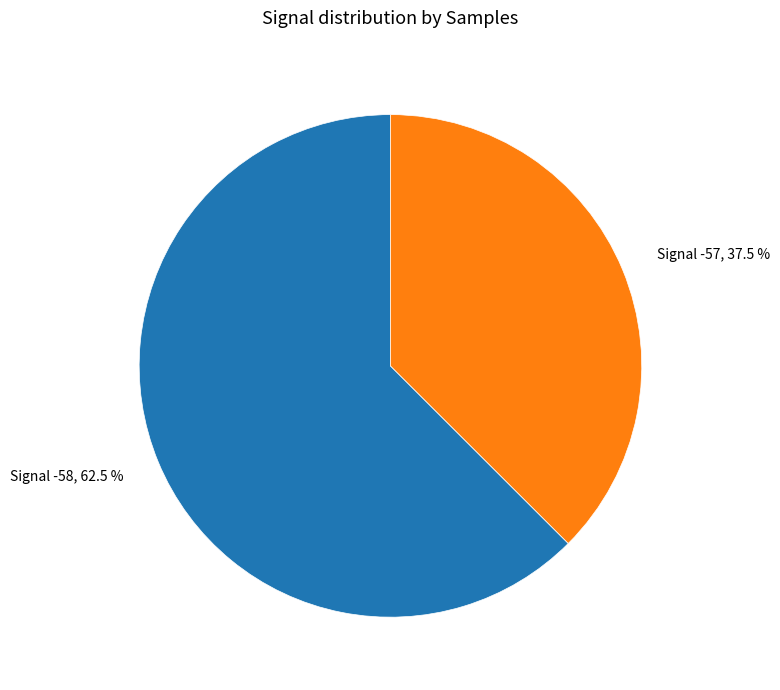

Is there any slice that represents more than half of the pie?

Yes